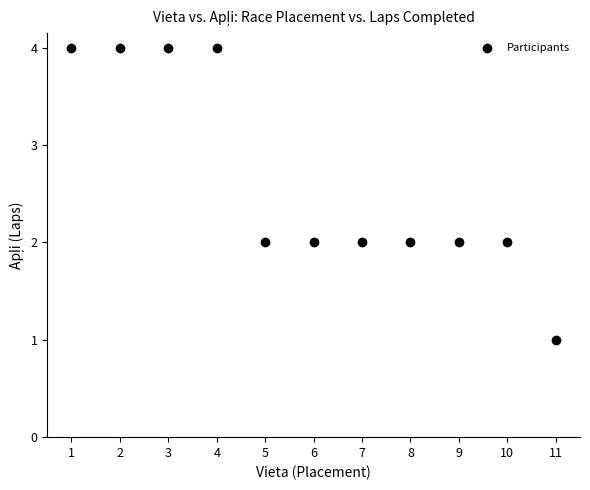

What is the average X value?

6